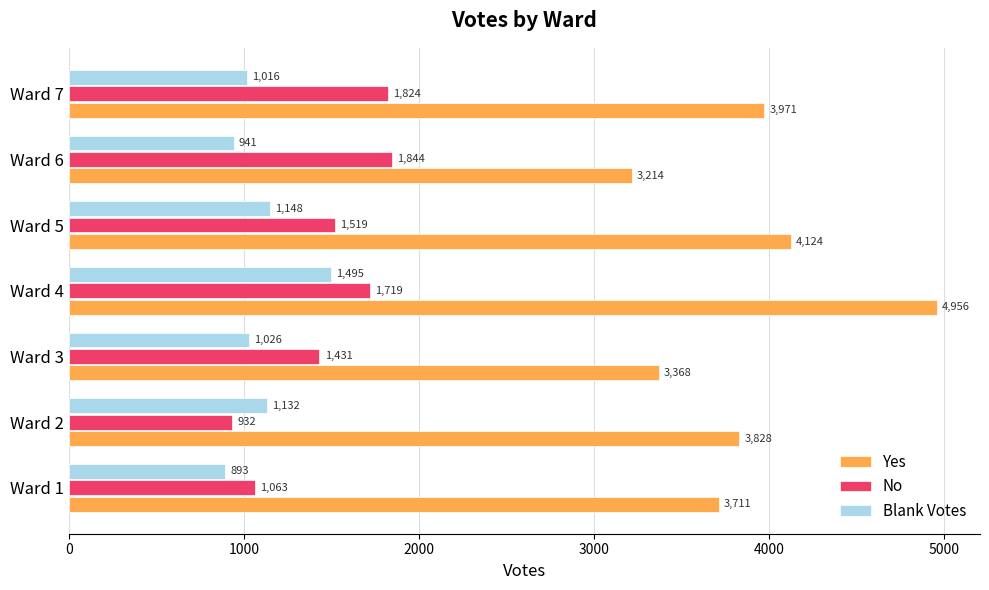

Which category has the lowest value across all series?

Ward 1